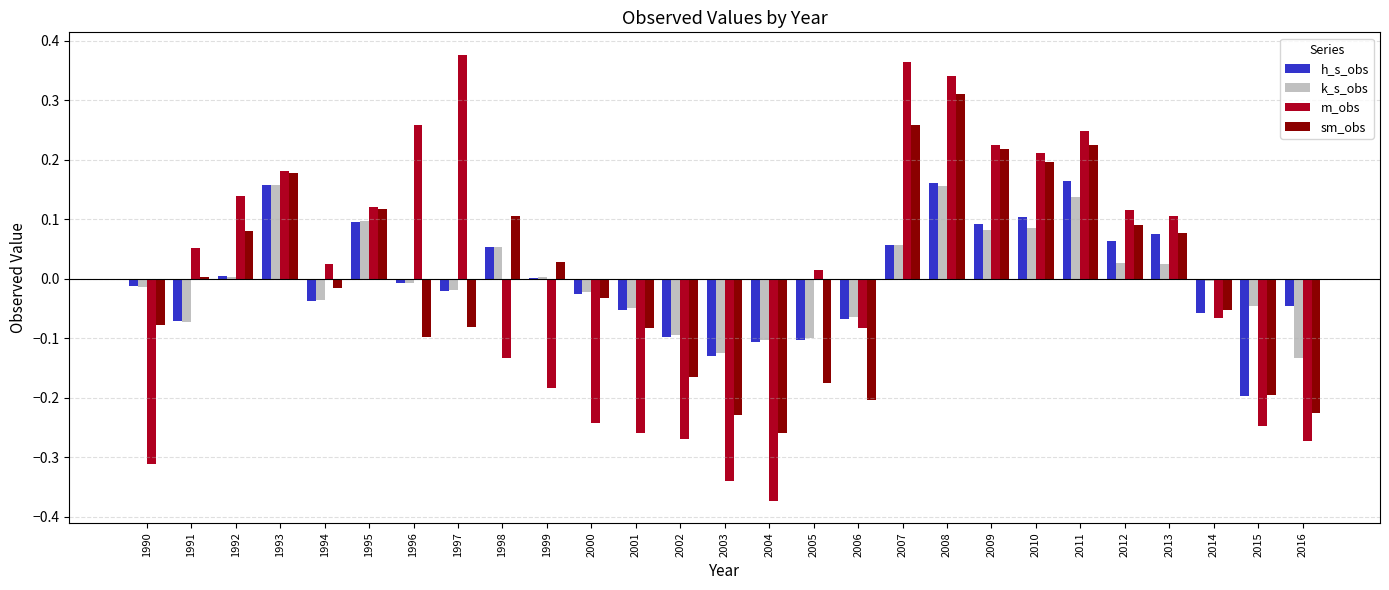

Which series changed the most between 1998 and 2002?

sm_obs